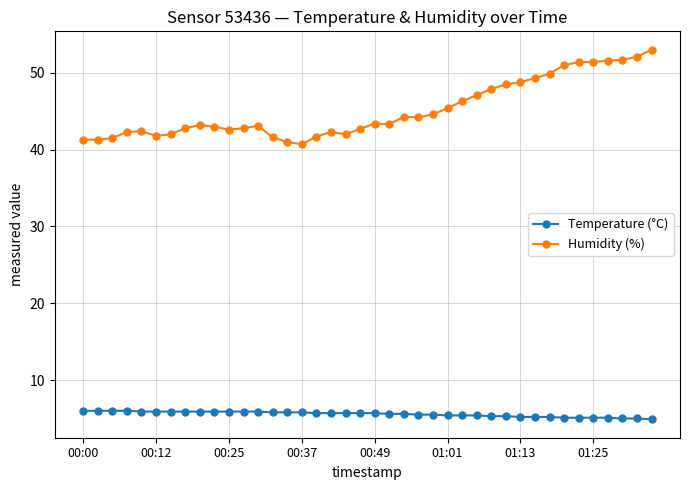

At how many categories does at least one series exceed 38?

40